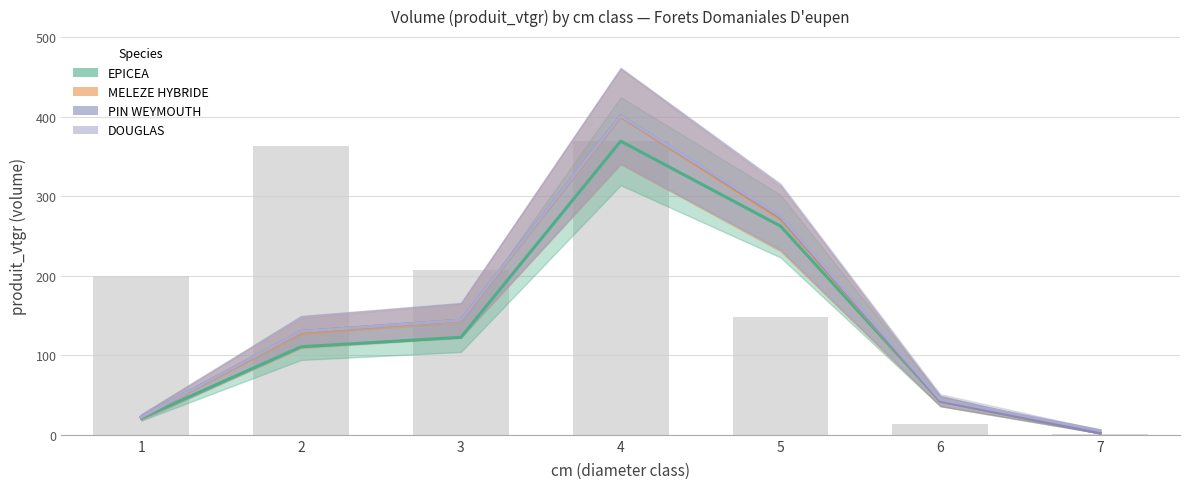

How many groups of bars are there?

7